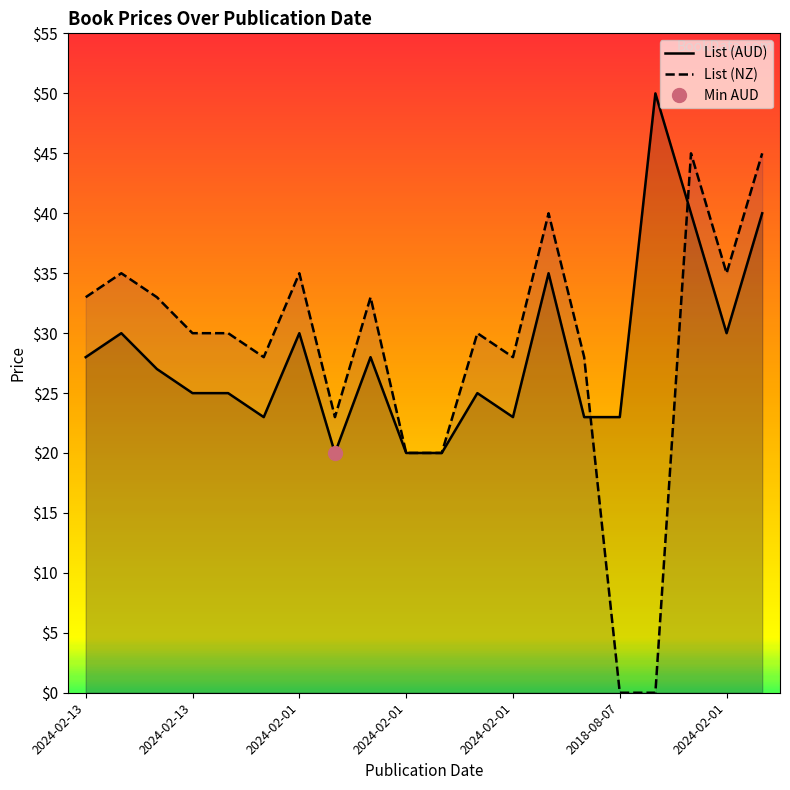

At which label does List (AUD) first exceed 27?

2024-02-13